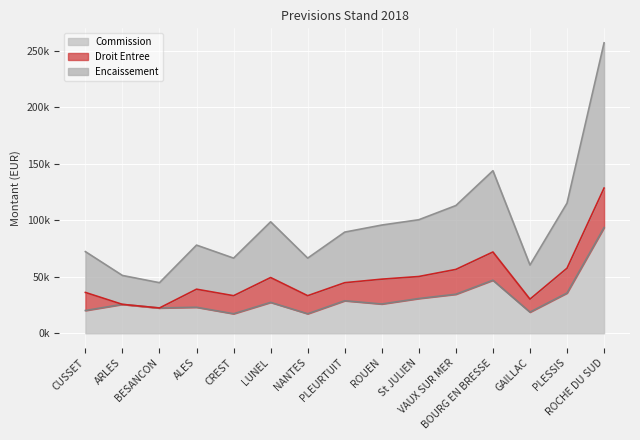

Which series has the largest total across all categories?

Encaissement